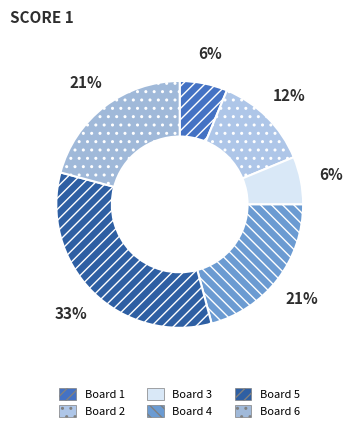

Which category has the biggest portion of the pie?

Board 5